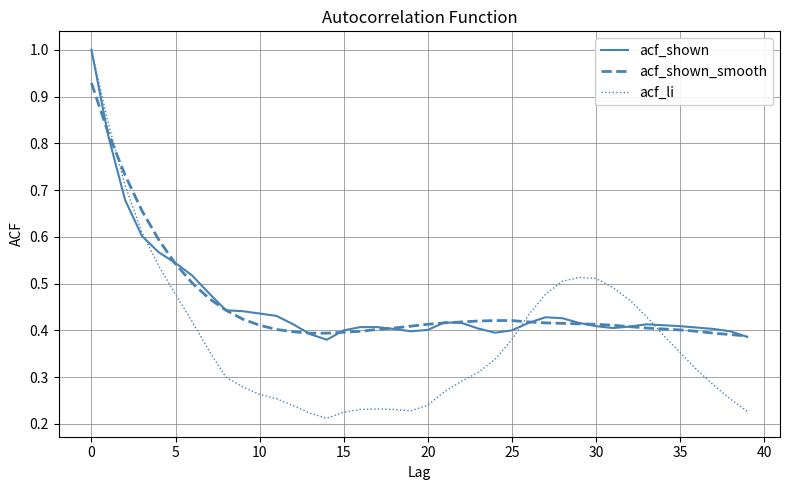

What is the maximum value for acf_shown?

1.0